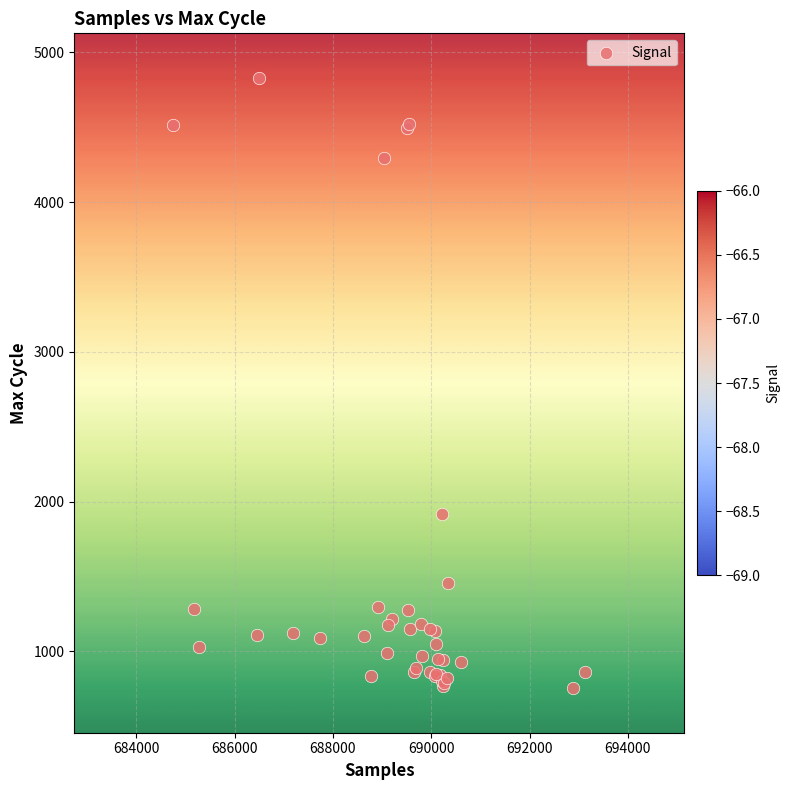

What Y value in the scatter plot is closest to 2791?

1919